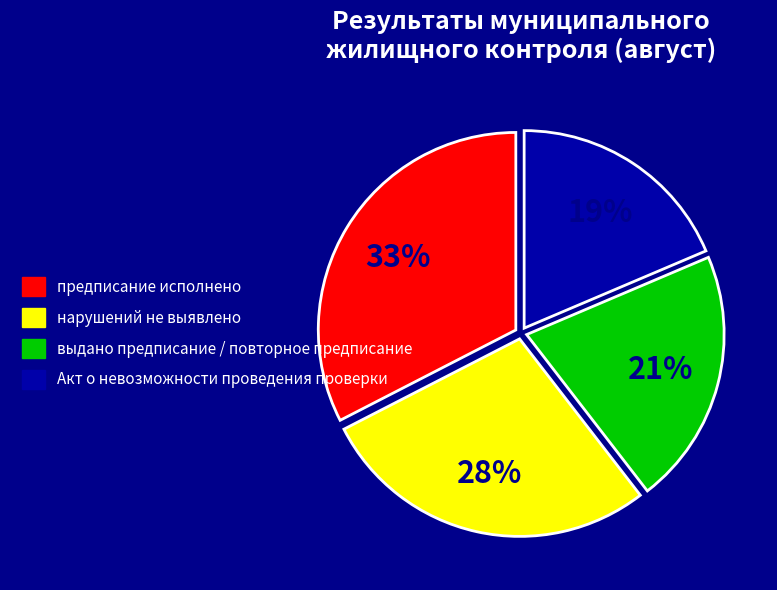

Is the sum of предписание исполнено and нарушений не выявлено greater than half?

Yes